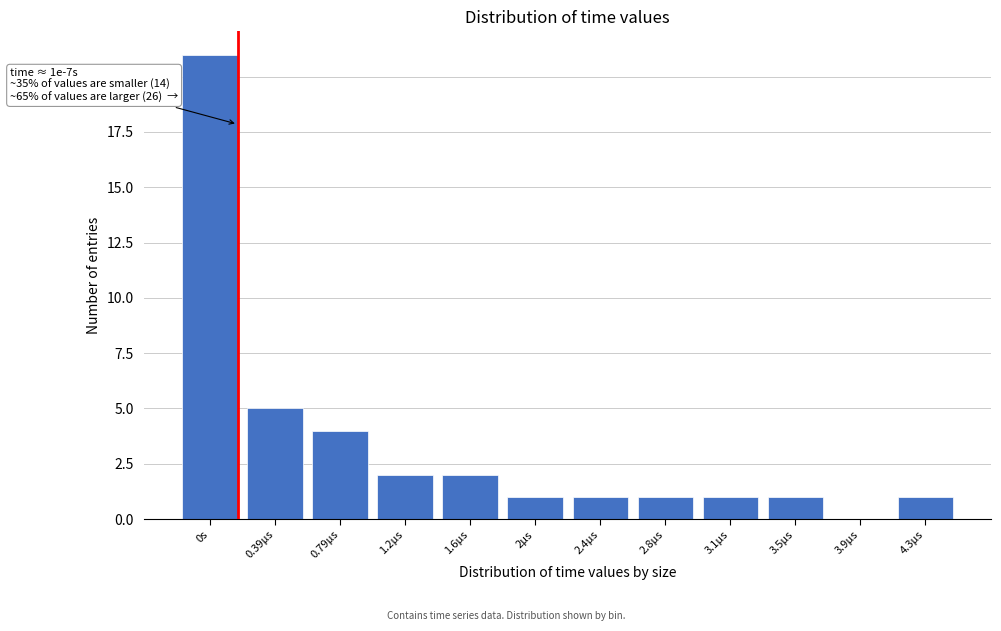

Reading left to right, extract all data points from this chart.

0s=21	0.39µs=5	0.79µs=4	1.2µs=2	1.6µs=2	2µs=1	2.4µs=1	2.8µs=1	3.1µs=1	3.5µs=1	3.9µs=0	4.3µs=1